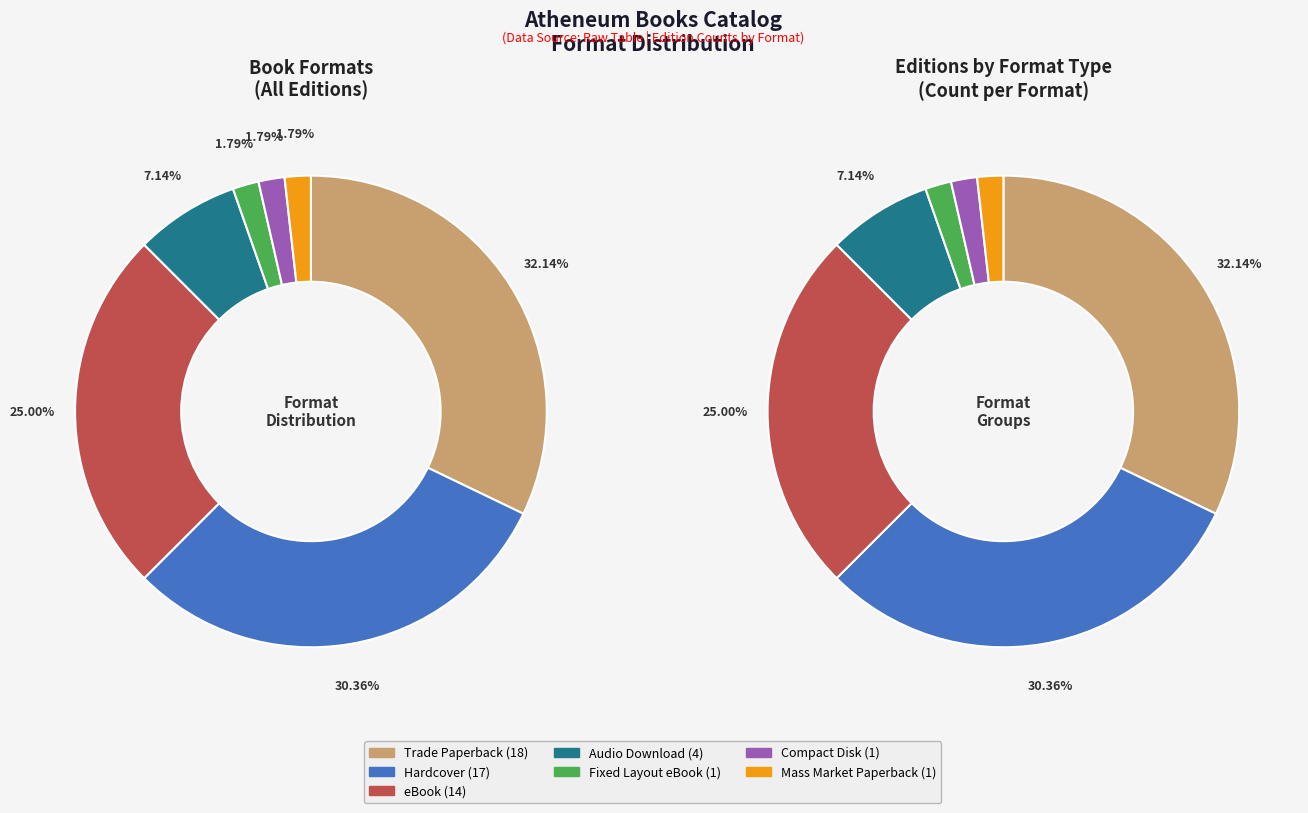

Is the sum of Mass Market Paperback and eBook greater than half?

No